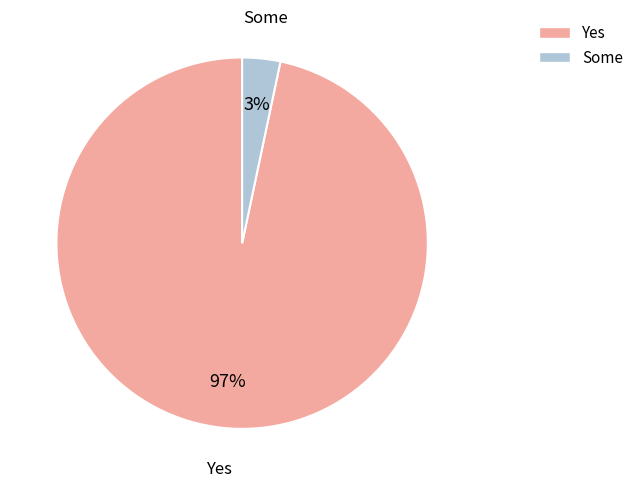

Is there any slice that represents more than half of the pie?

Yes